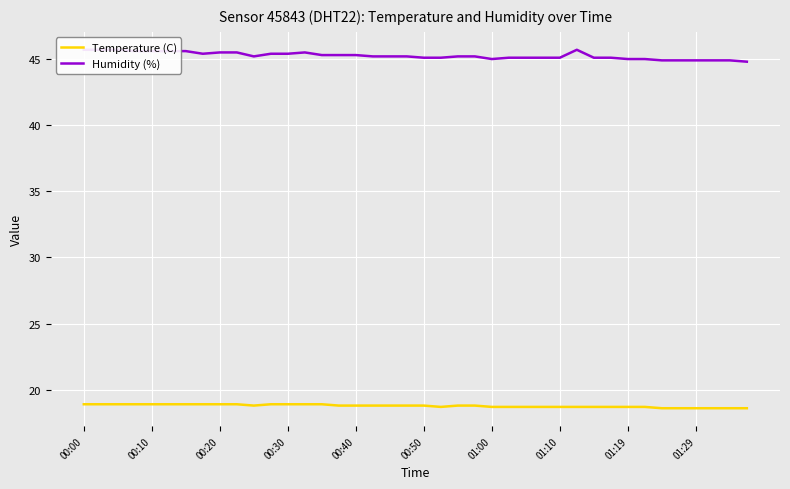

Which category has the highest value across all series?

00:00